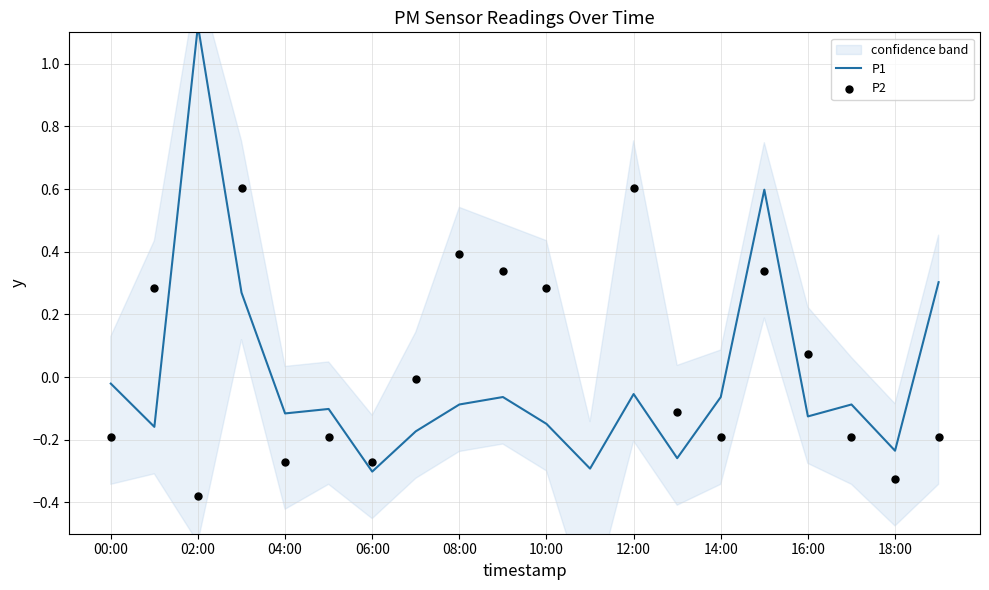

Which series reaches the minimum Y coordinate?

P2